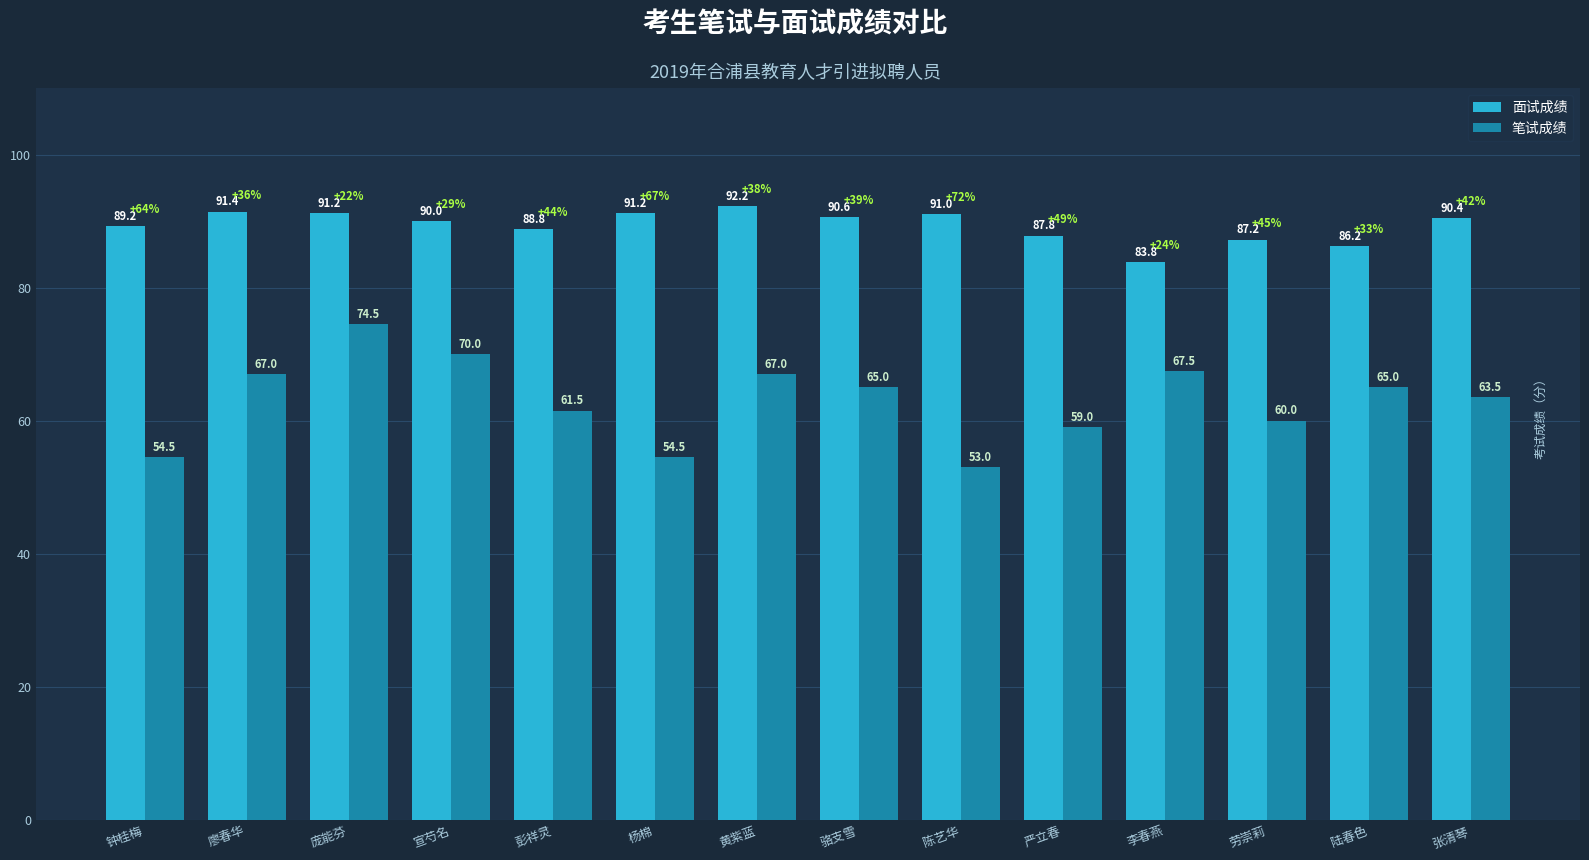

Is it true that 面试成绩 equals 128.9 at 陆春色?

False